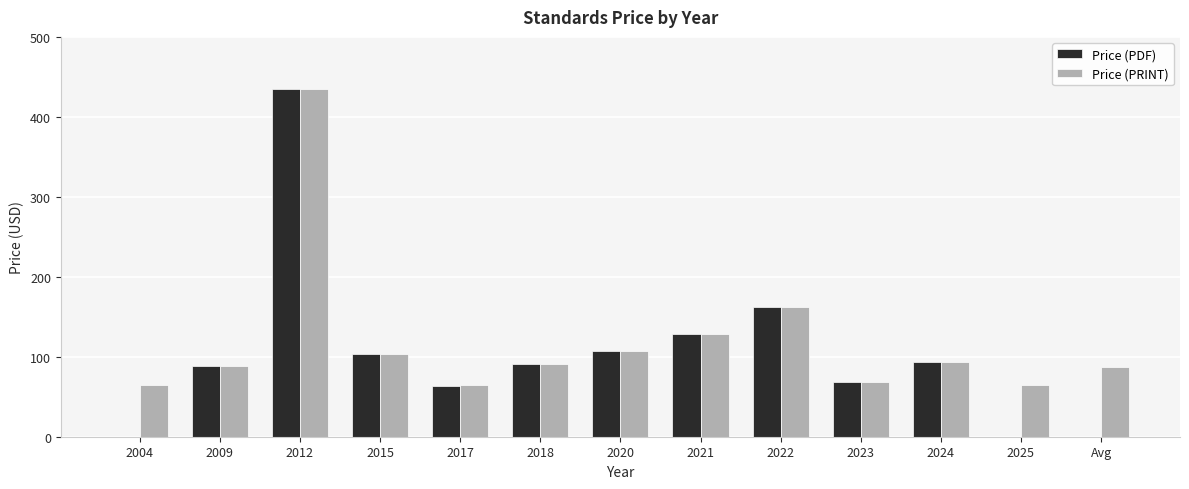

At which label does Price (PRINT) reach its peak?

2012